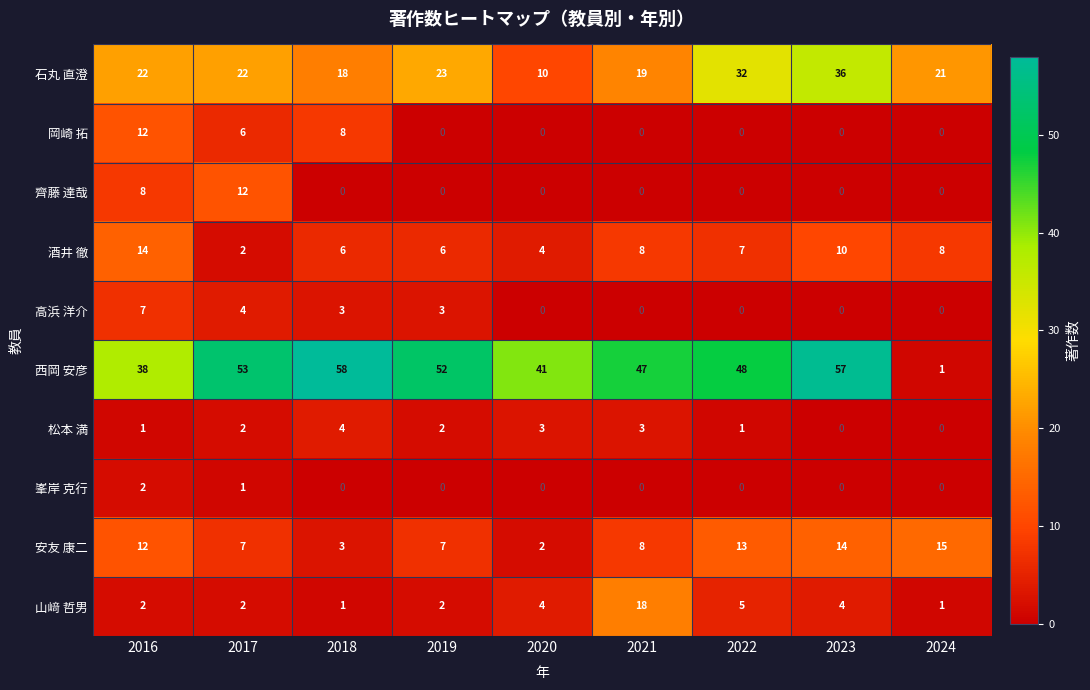

Which series has the largest total across all categories?

西岡 安彦